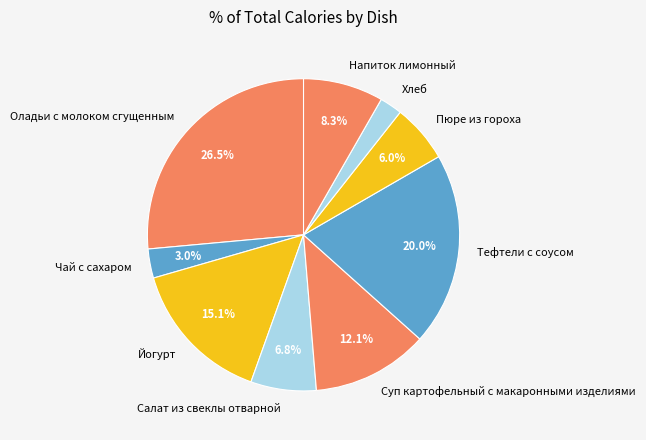

Is there a majority slice in this chart?

No